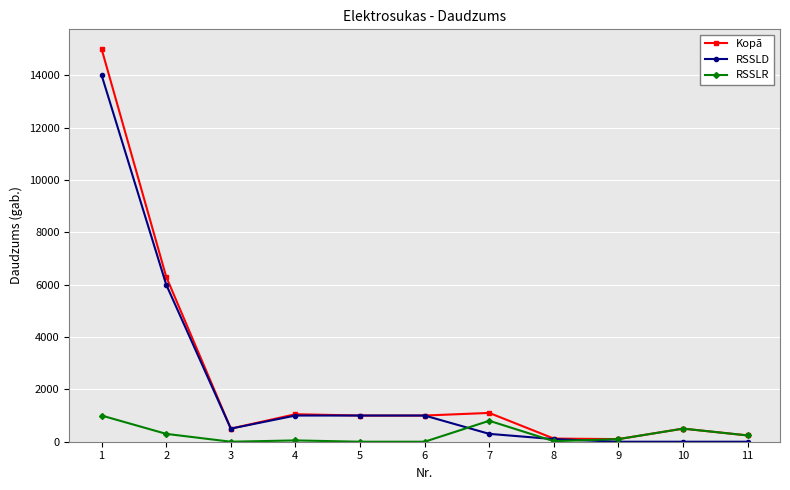

What is the sum of all RSSLR values?

3010